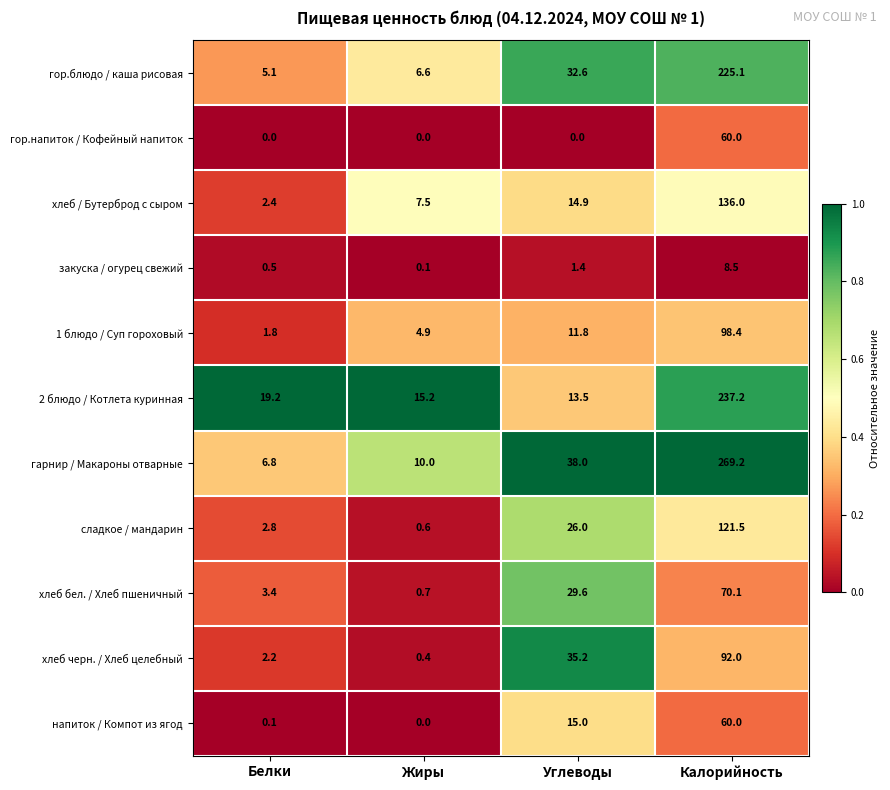

At which category does the chart reach its peak across all series?

Калорийность